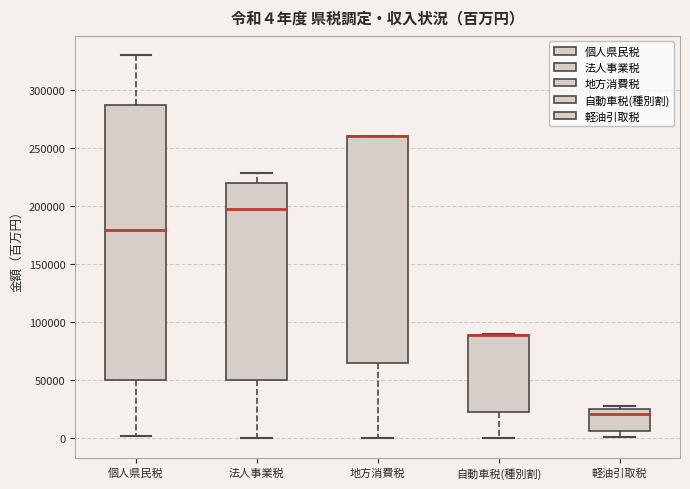

Comparing the boxes themselves (not the whiskers), which one is the tallest?

個人県民税